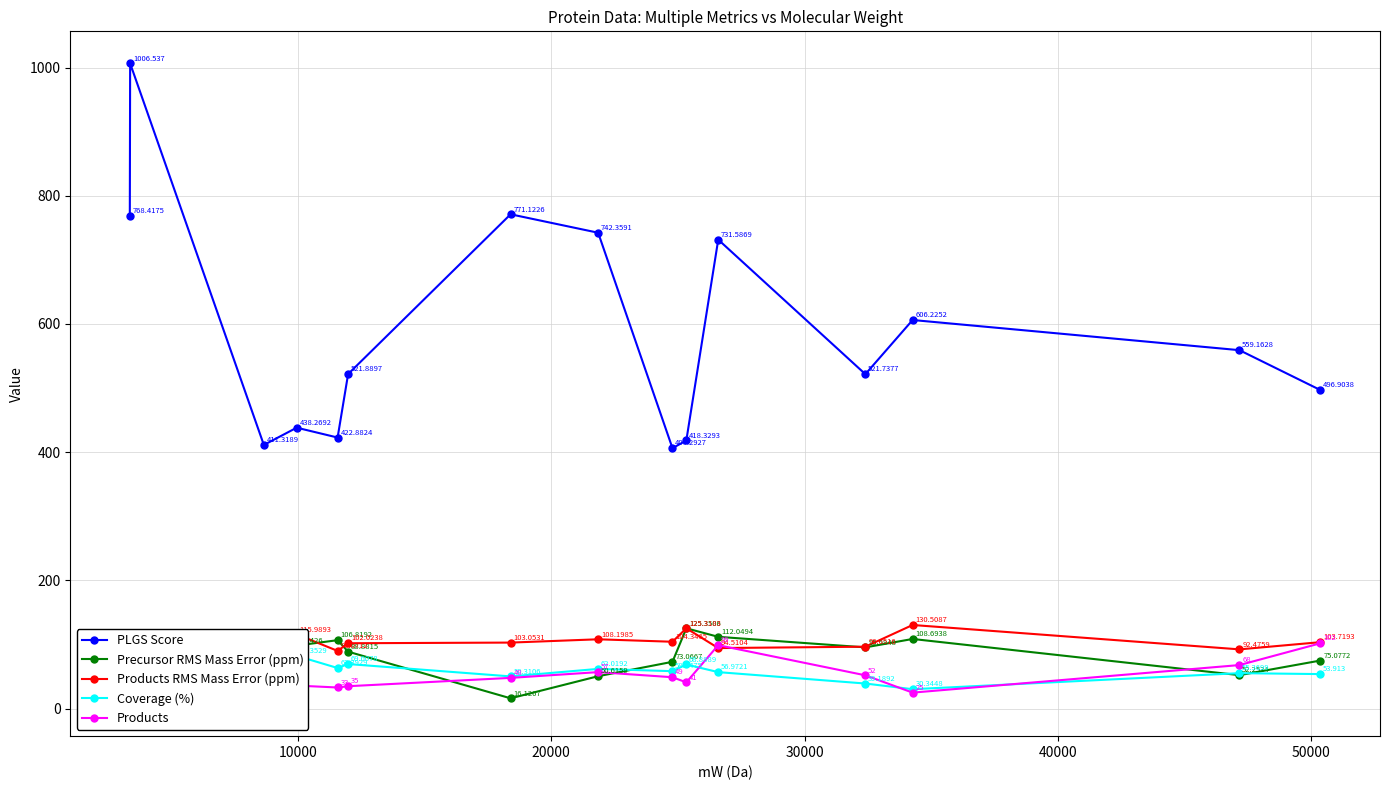

Which series has the largest range (max minus min)?

PLGS Score